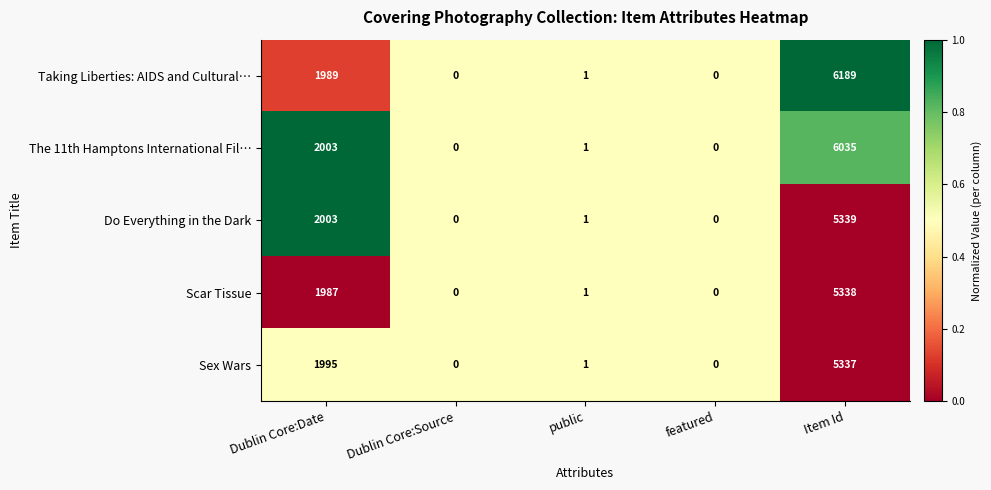

At which category is the sum across all series the highest?

Item Id